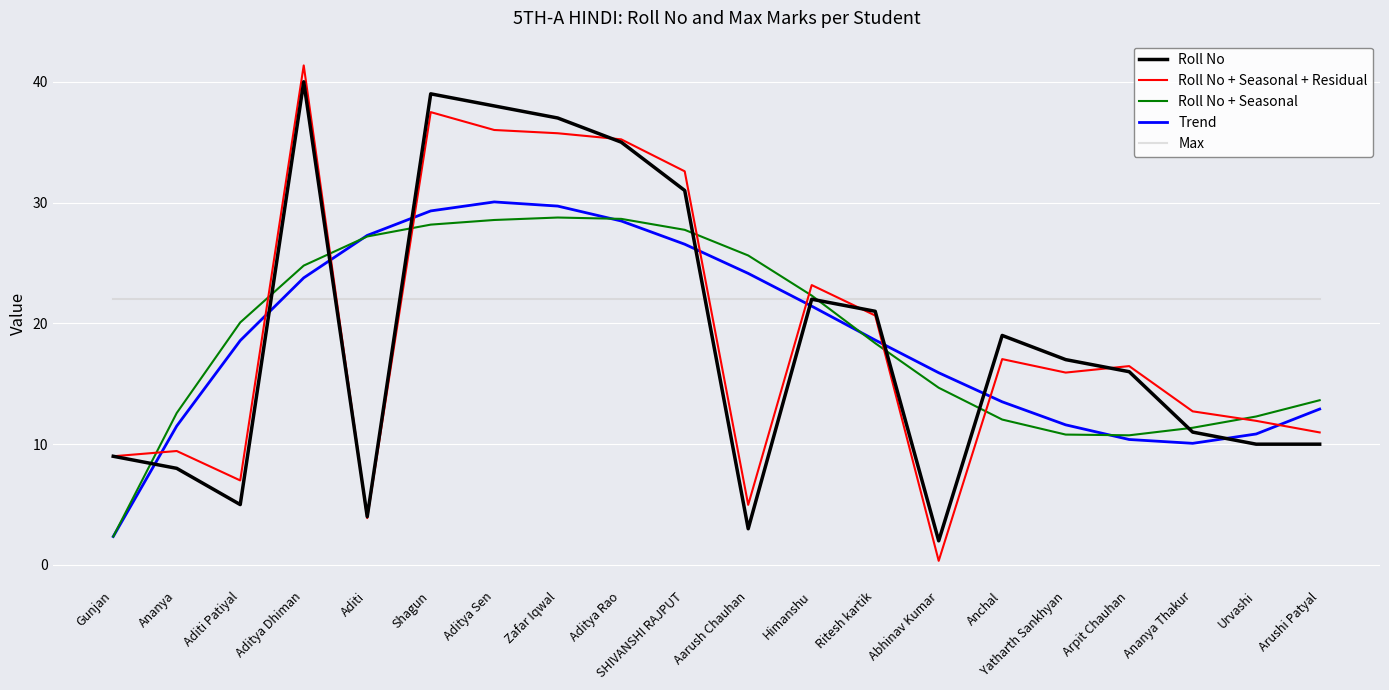

The Roll No + Seasonal + Residual series shows 37.5 at Shagun. True or false?

True